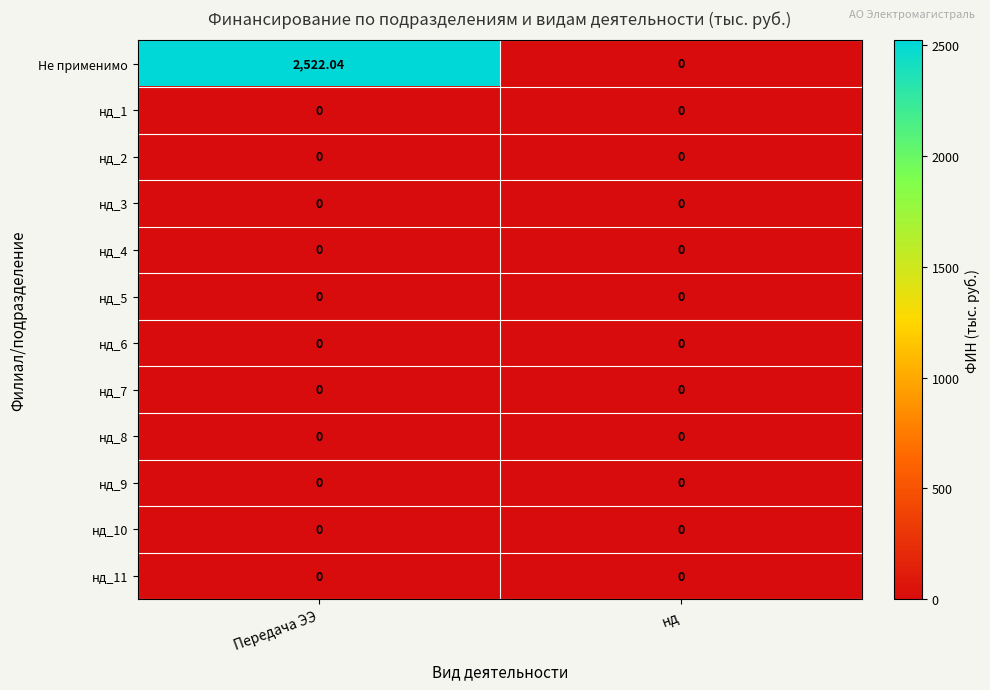

Which series has the largest total across all categories?

Не применимо